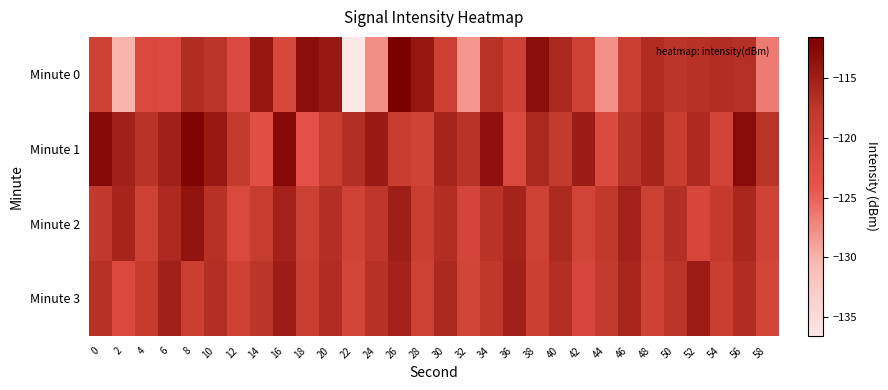

Rank the series by their maximum value, from lowest to highest.

Minute 3, Minute 2, Minute 1, Minute 0